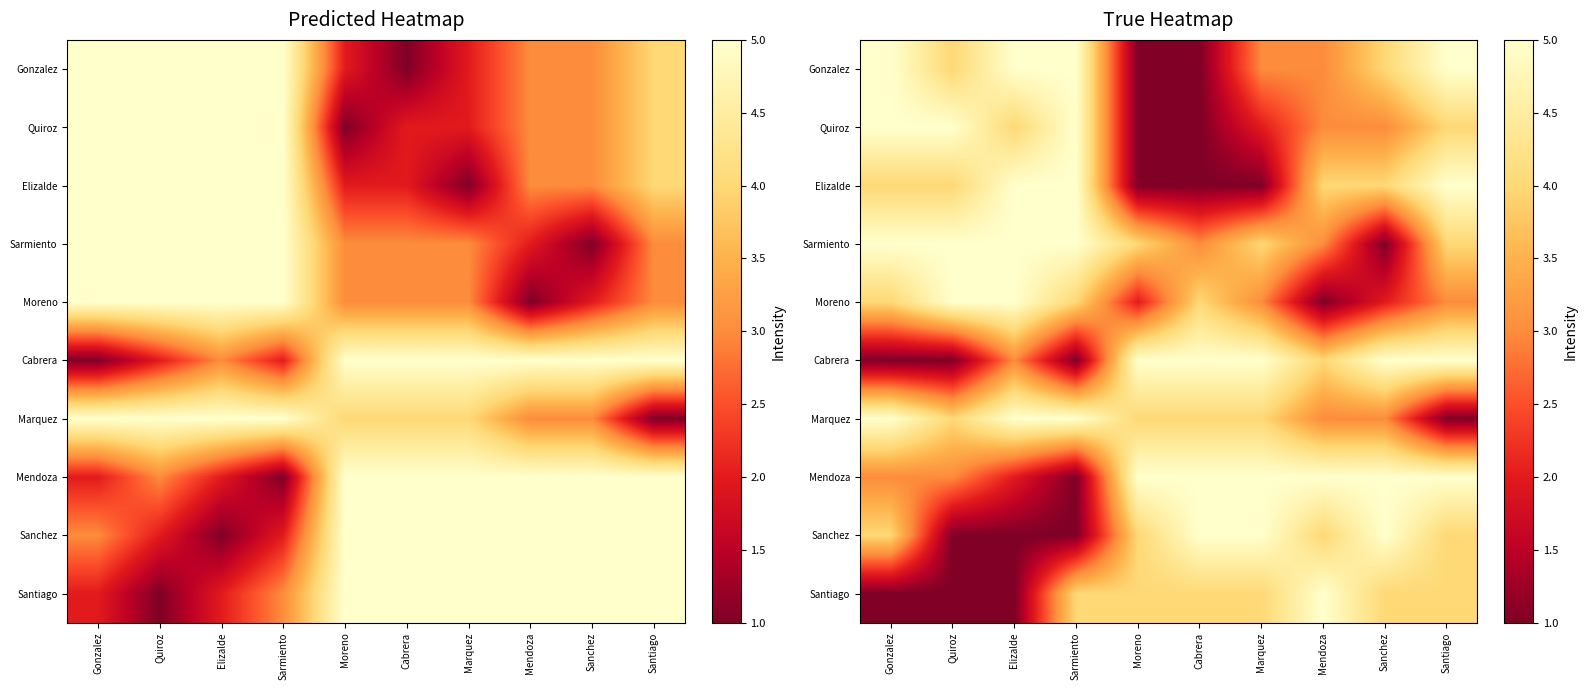

Is the value of Moreno at Cabrera greater than the value of Santiago at Mendoza?

No